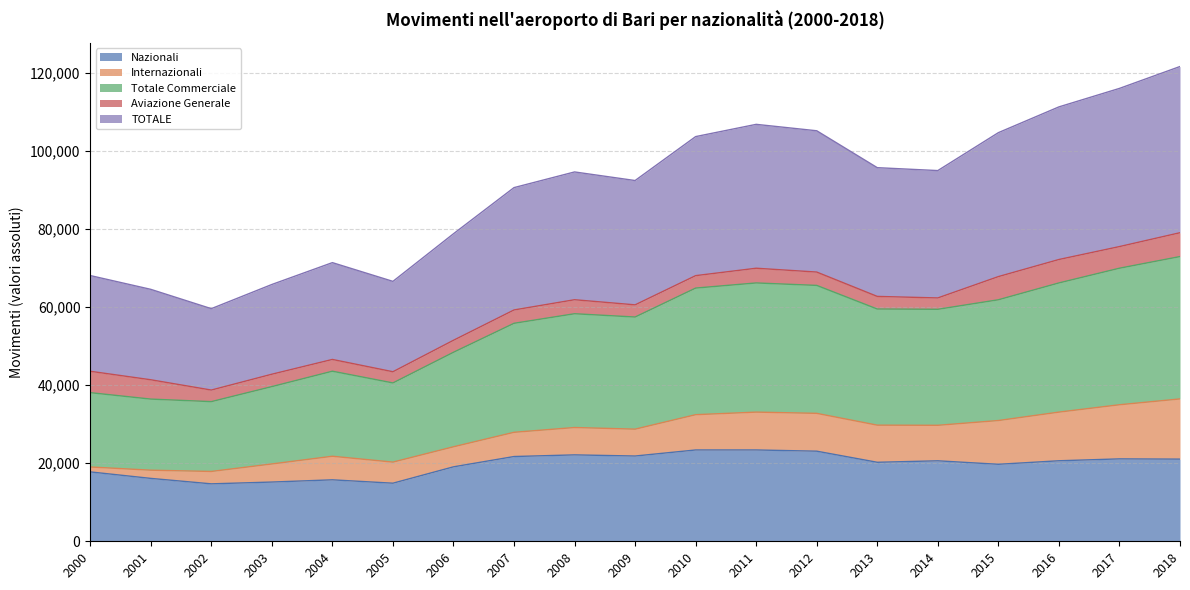

At which label is TOTALE closest to 90641?

2007